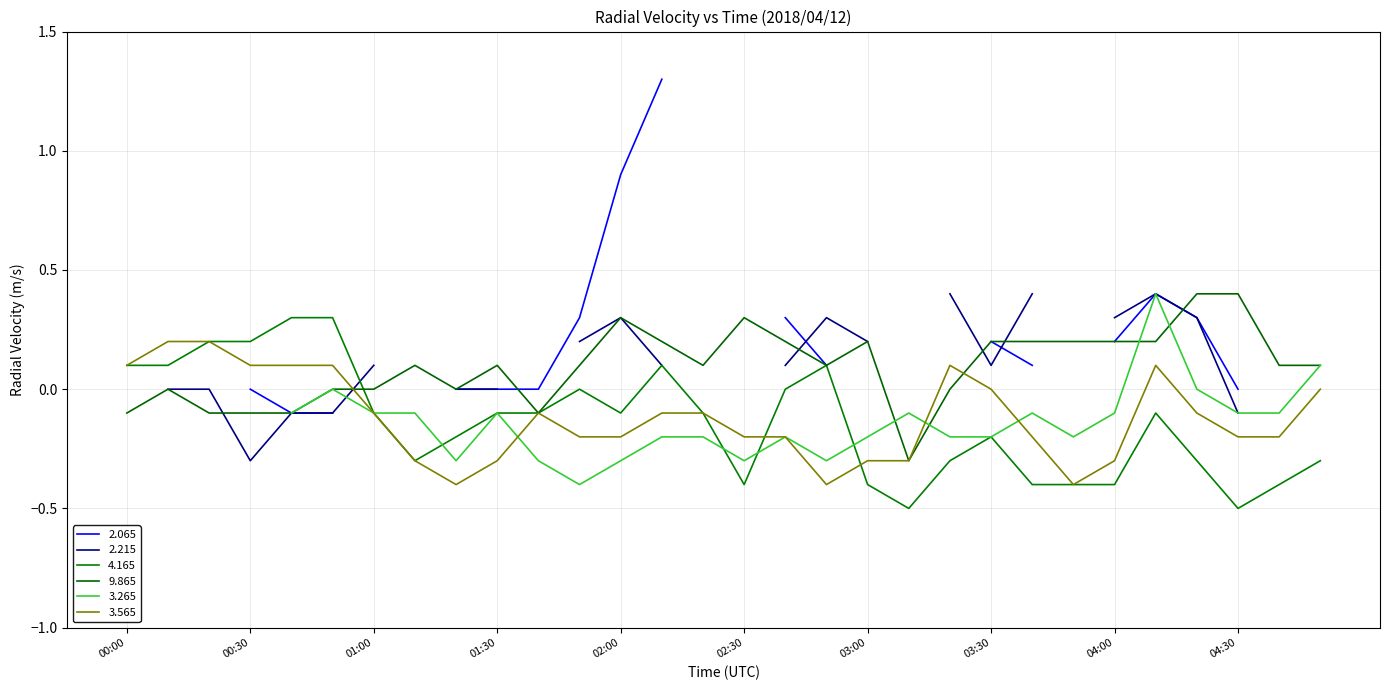

The 3.565 series shows -0.3 at 02:00. True or false?

False